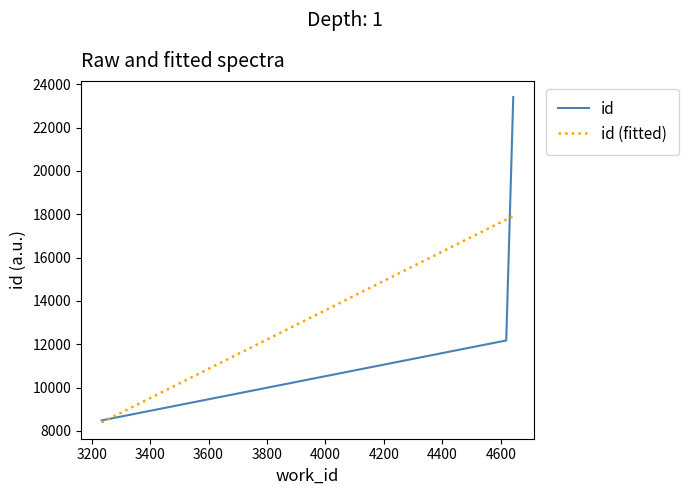

What is the highest value of the id series?

23402.0